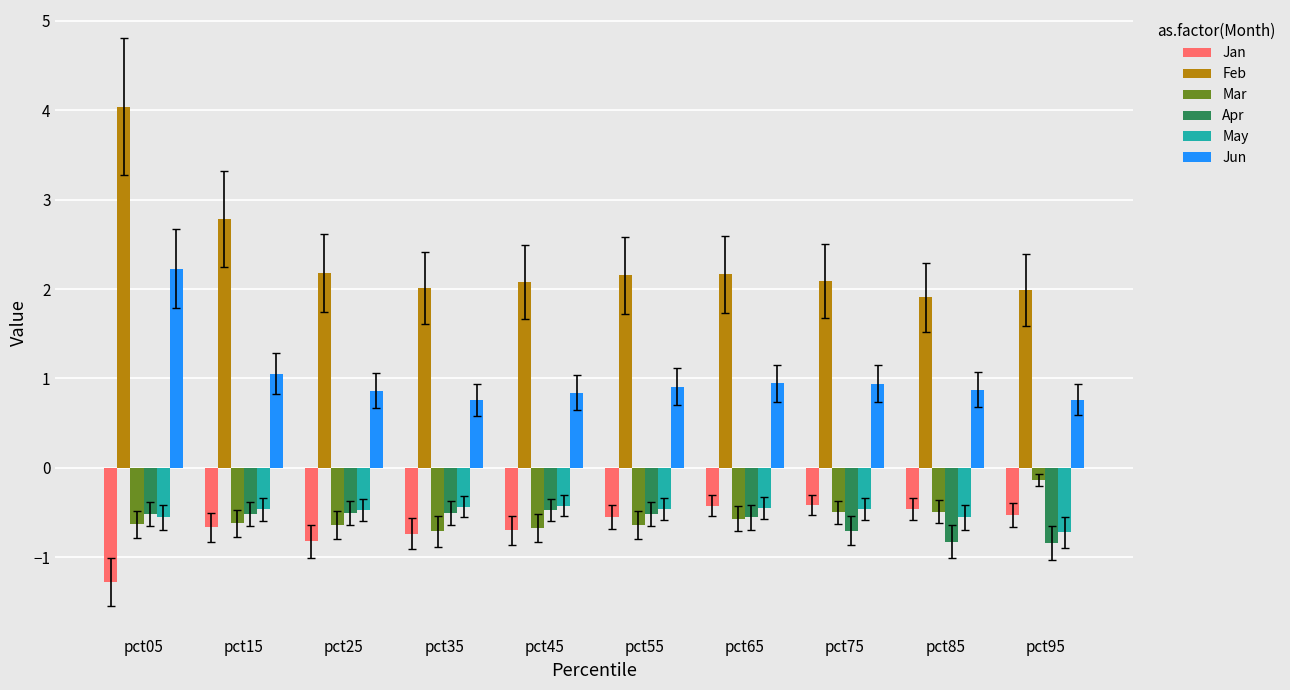

What is the maximum value for Apr?

-0.5